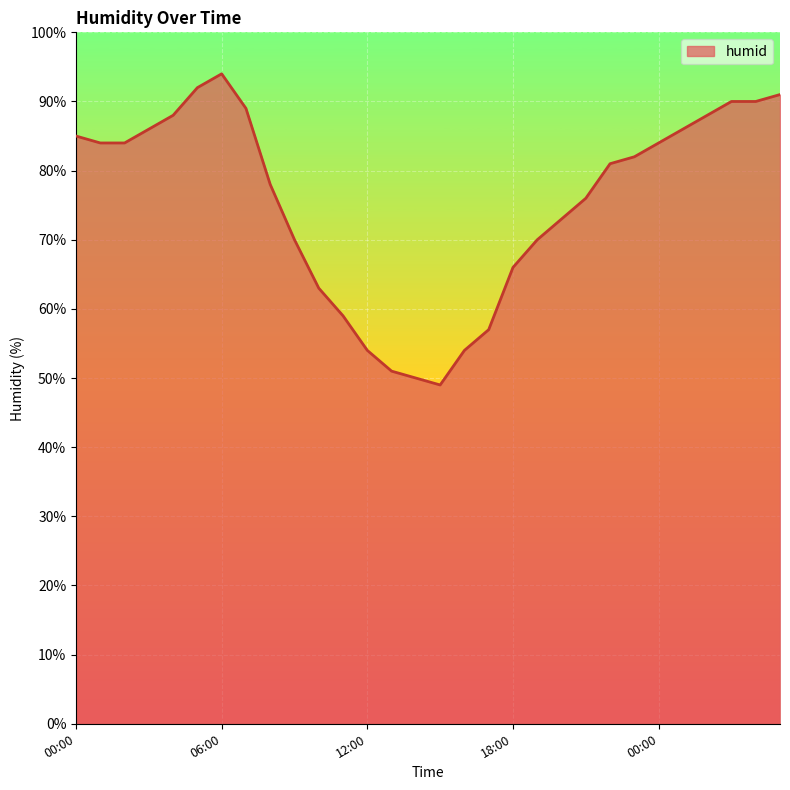

What is the smallest value displayed?

49